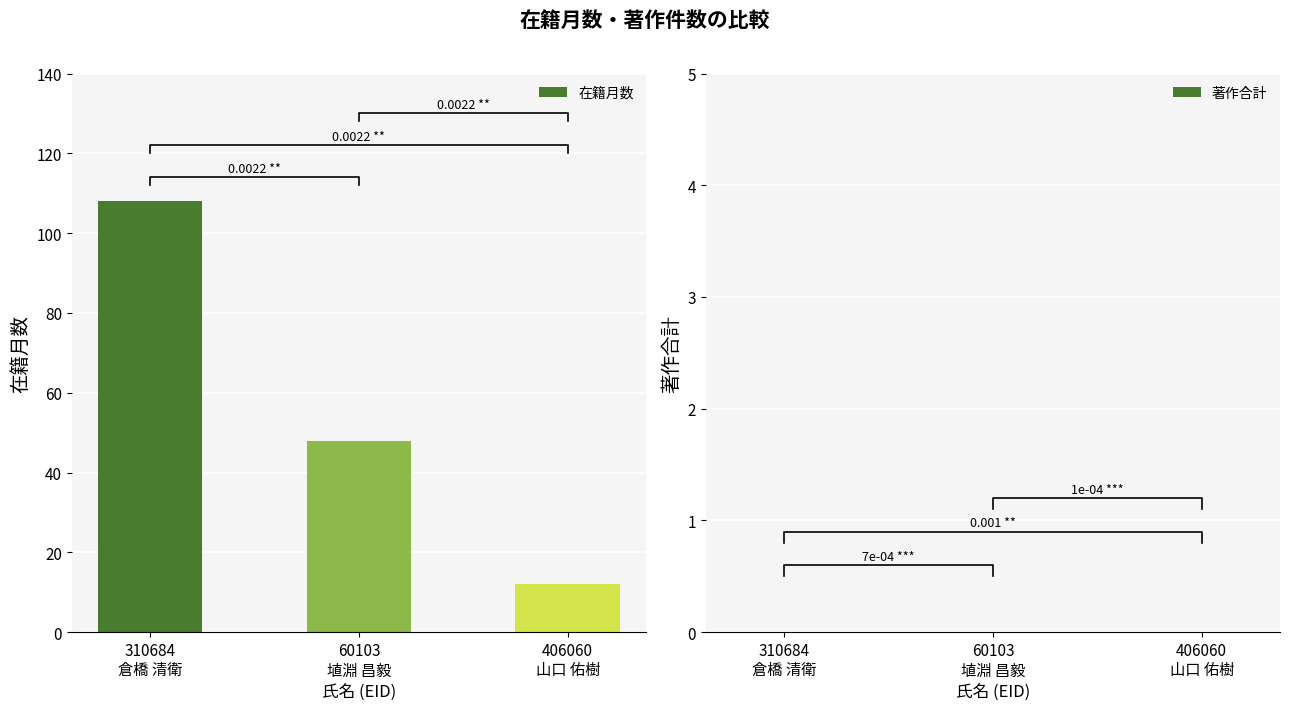

How many bars are there in total?

6